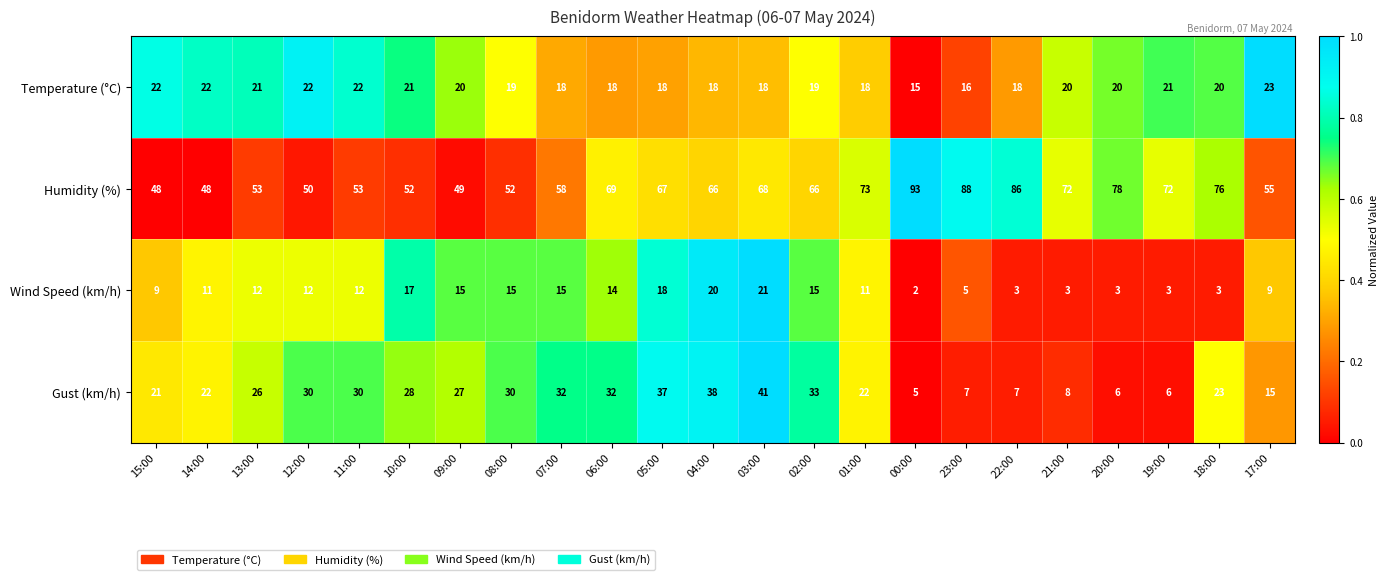

What is the difference between the maximum and minimum values in the Gust (km/h) series?

36